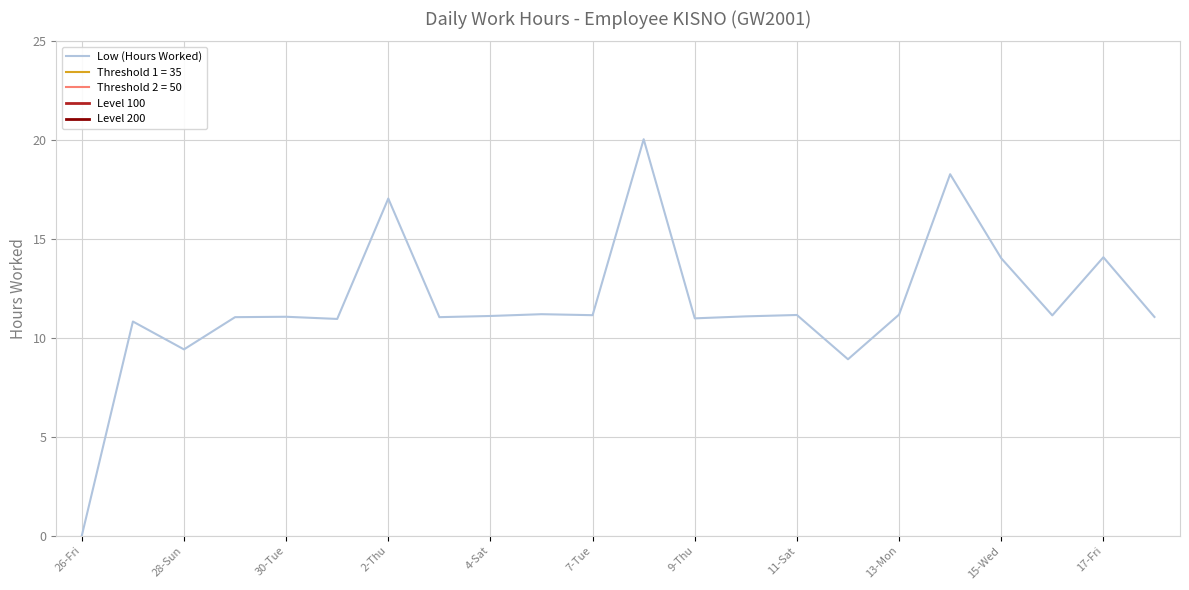

How many interior local valleys (lower than both neighbors) does the data have?

7